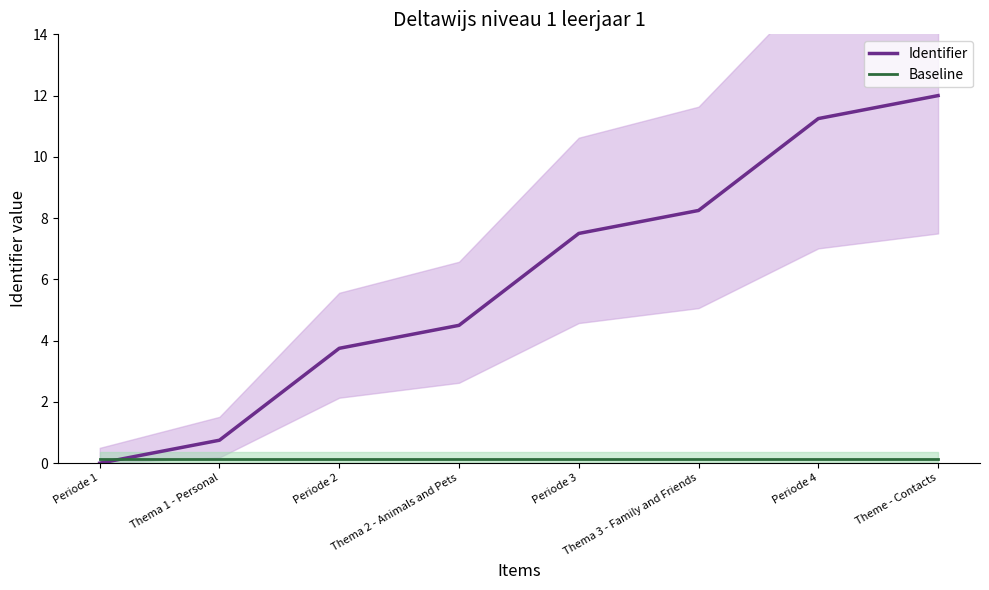

How many series are shown in this chart?

2